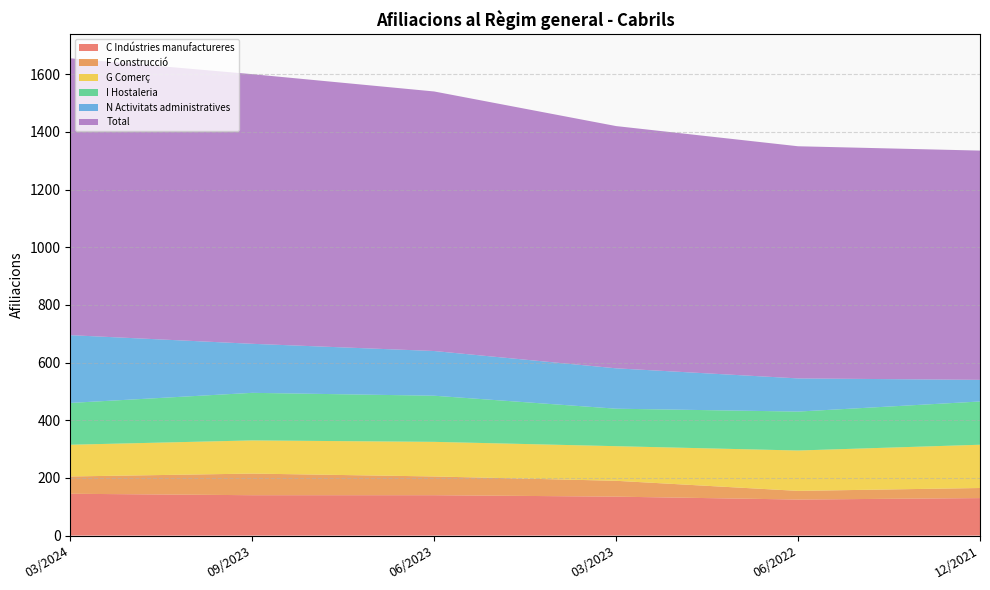

Reading right to left, list all the values displayed in this chart.

C Indústries manufactureres: 130	125	135	140	140	145
F Construcció: 35	30	55	65	75	60
G Comerç: 150	140	120	120	115	110
I Hostaleria: 150	135	130	160	165	145
N Activitats administratives: 75	115	140	155	170	235
Total: 795	805	840	900	935	960